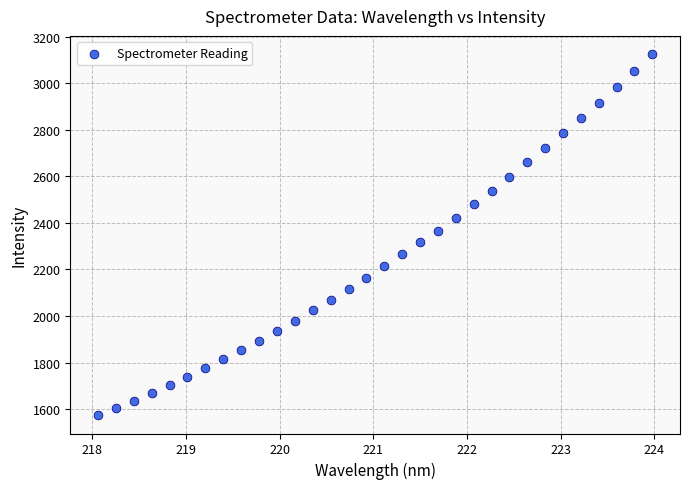

What is the range of Y values (max minus min)?

1553.8